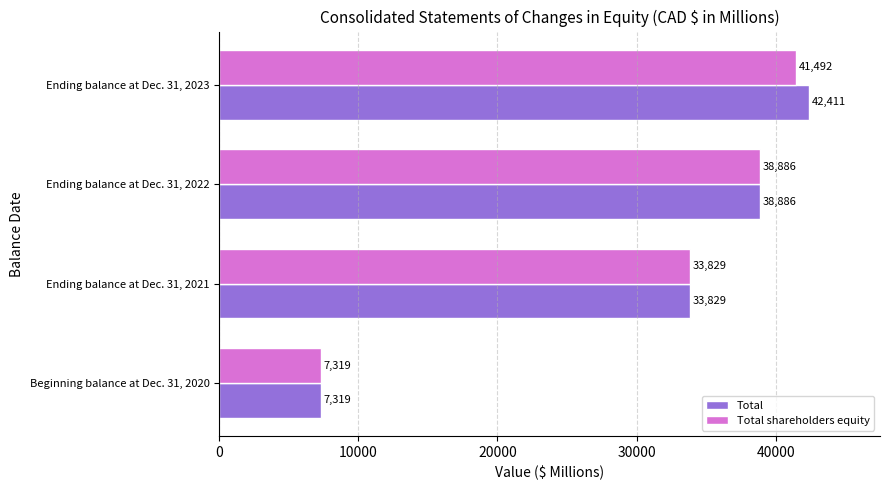

Read the Total value at Ending balance at Dec. 31, 2021.

33829